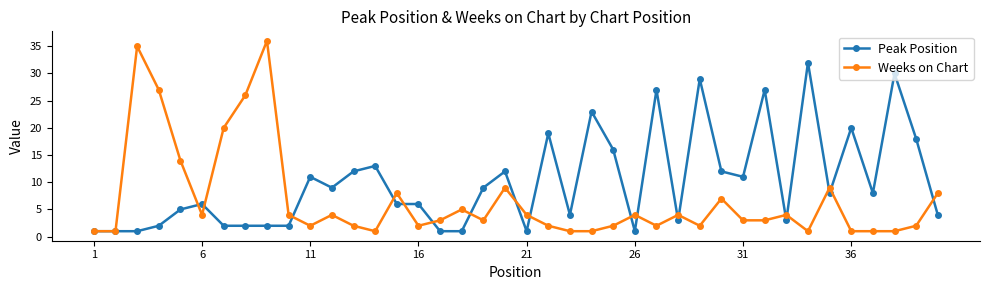

Which series has the largest total across all categories?

Peak Position